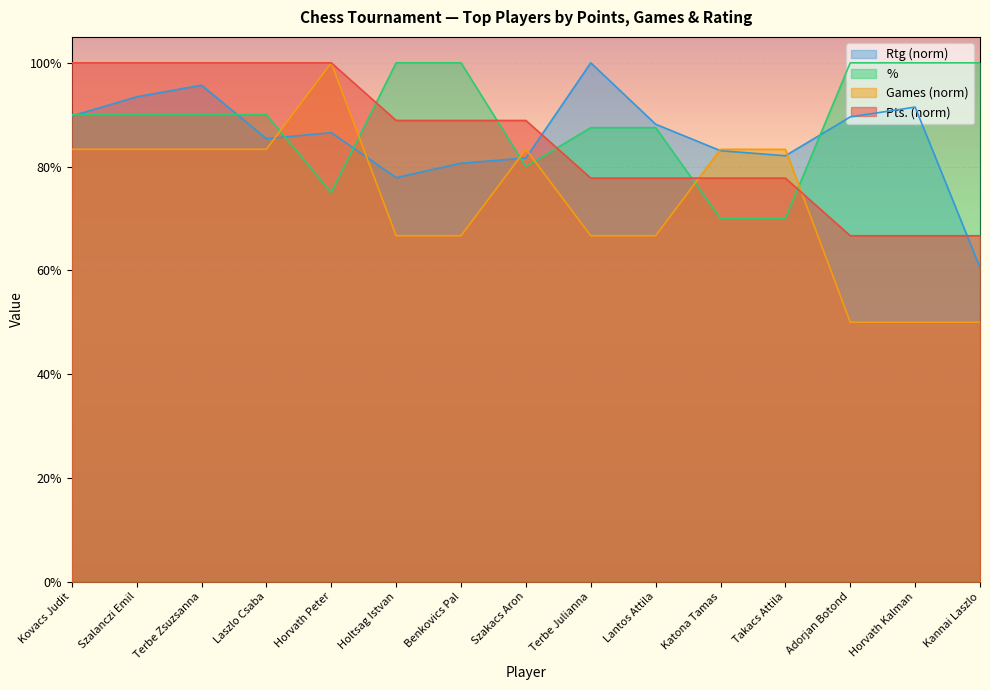

Reading right to left, list all the values displayed in this chart.

Pts.: Kannai Laszlo=66.7	Horvath Kalman=66.7	Adorjan Botond=66.7	Takacs Attila=77.8	Katona Tamas=77.8	Lantos Attila=77.8	Terbe Julianna=77.8	Szakacs Aron=88.9	Benkovics Pal=88.9	Holtsag Istvan=88.9	Horvath Peter=100.0	Laszlo Csaba=100.0	Terbe Zsuzsanna=100.0	Szalanczi Emil=100.0	Kovacs Judit=100.0
Games: Kannai Laszlo=50.0	Horvath Kalman=50.0	Adorjan Botond=50.0	Takacs Attila=83.3	Katona Tamas=83.3	Lantos Attila=66.7	Terbe Julianna=66.7	Szakacs Aron=83.3	Benkovics Pal=66.7	Holtsag Istvan=66.7	Horvath Peter=100.0	Laszlo Csaba=83.3	Terbe Zsuzsanna=83.3	Szalanczi Emil=83.3	Kovacs Judit=83.3
%: Kannai Laszlo=100.0	Horvath Kalman=100.0	Adorjan Botond=100.0	Takacs Attila=70.0	Katona Tamas=70.0	Lantos Attila=87.5	Terbe Julianna=87.5	Szakacs Aron=80.0	Benkovics Pal=100.0	Holtsag Istvan=100.0	Horvath Peter=75.0	Laszlo Csaba=90.0	Terbe Zsuzsanna=90.0	Szalanczi Emil=90.0	Kovacs Judit=90.0
Rtg: Kannai Laszlo=60.5	Horvath Kalman=91.5	Adorjan Botond=89.6	Takacs Attila=82.1	Katona Tamas=83.1	Lantos Attila=88.2	Terbe Julianna=100.0	Szakacs Aron=81.7	Benkovics Pal=80.6	Holtsag Istvan=77.9	Horvath Peter=86.5	Laszlo Csaba=85.4	Terbe Zsuzsanna=95.7	Szalanczi Emil=93.4	Kovacs Judit=89.7